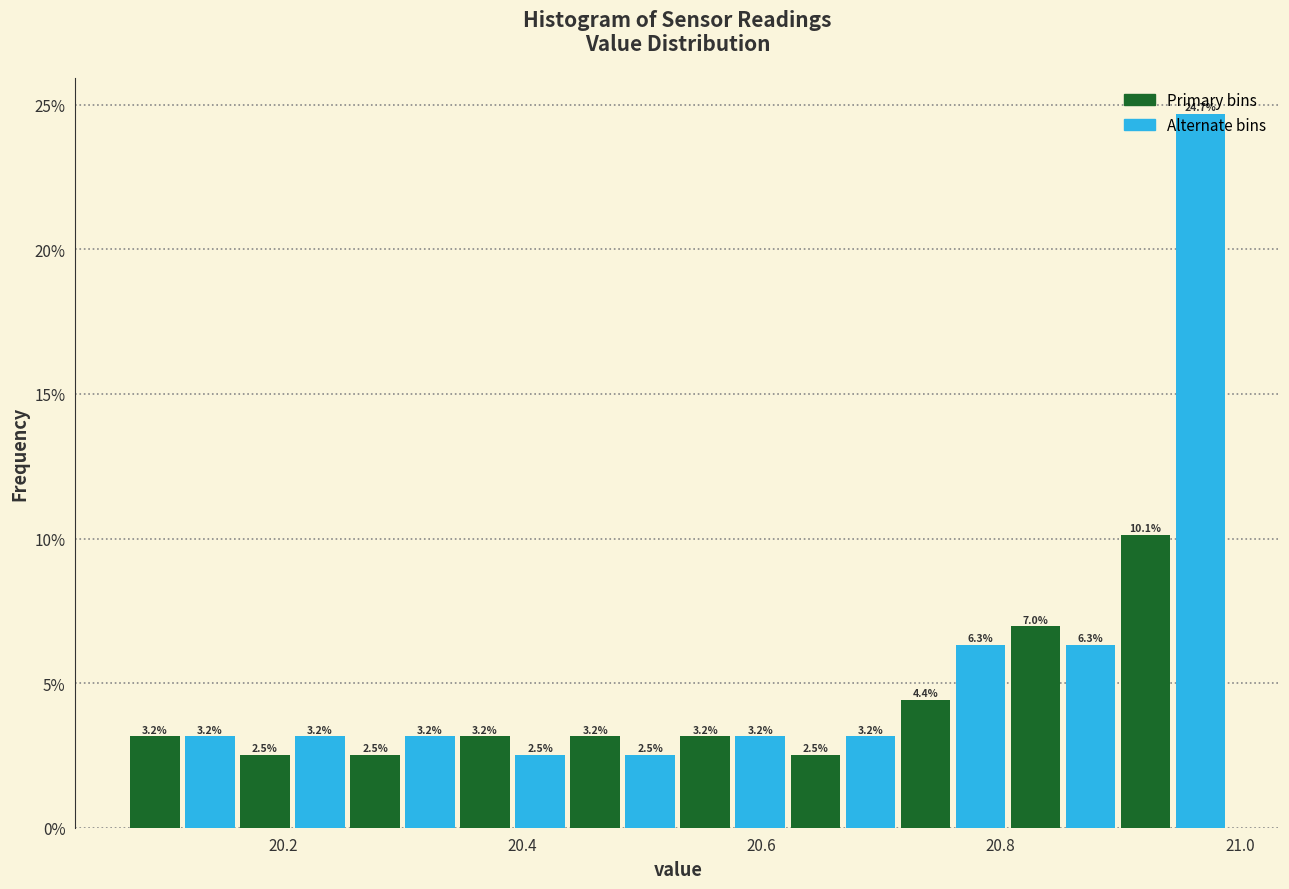

Read against the x-axis, roughly where is the centre of the tallest bar?

20.96